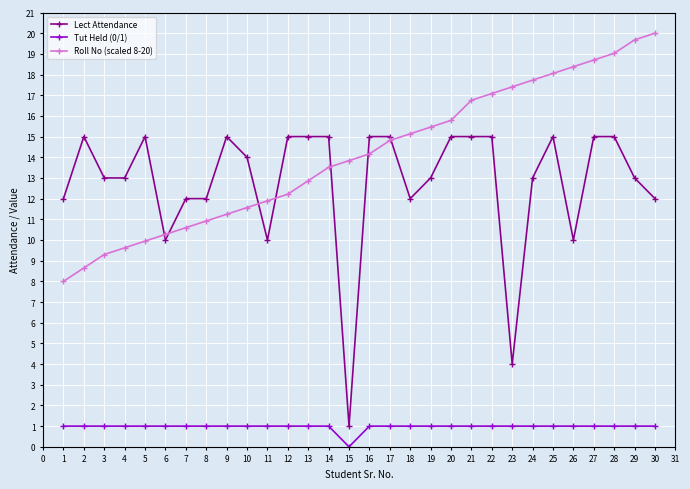

Which series has the widest spread of values?

Lect Attendance